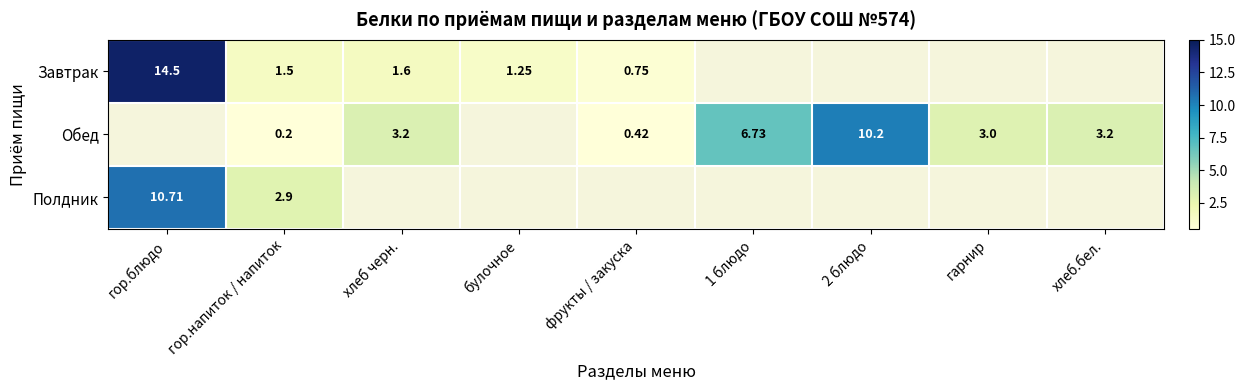

Count the number of data series in this chart.

3